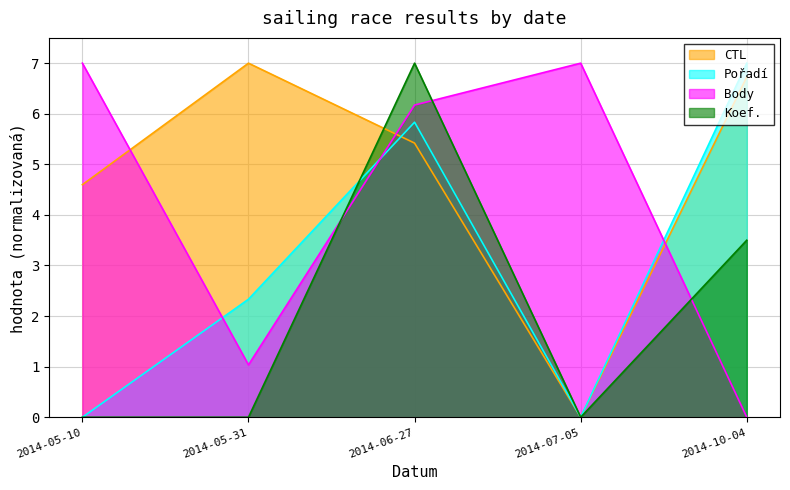

Which category has the highest value in the Koef. series?

2014-06-27